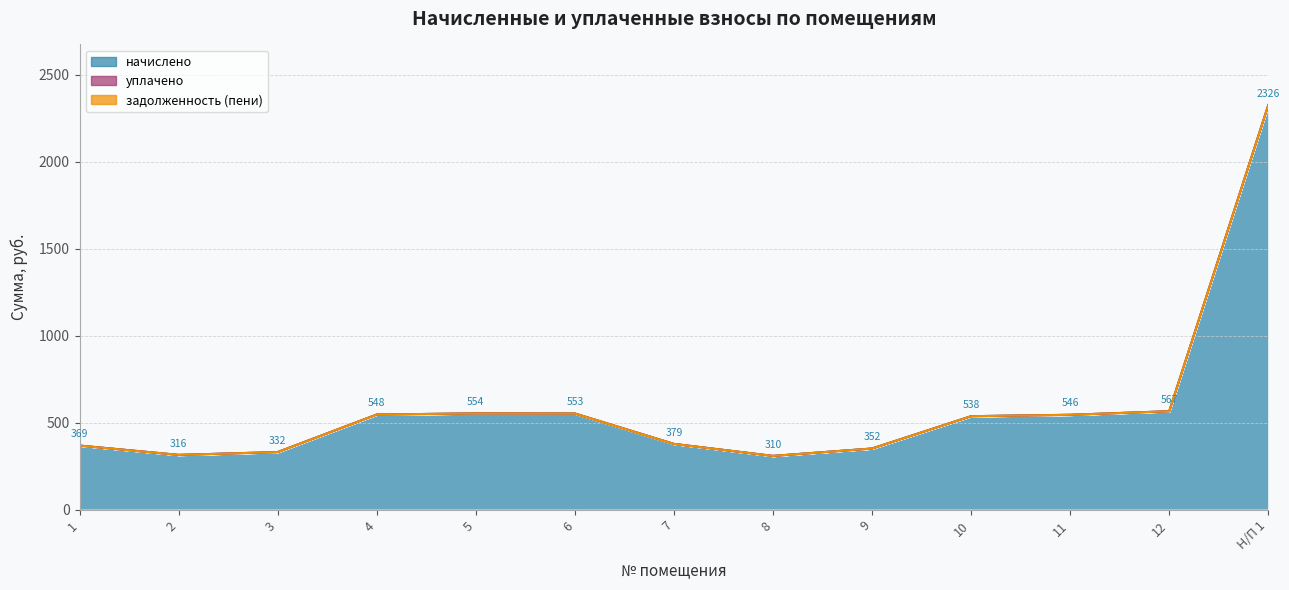

What is the label of the 8th point from the right?

6